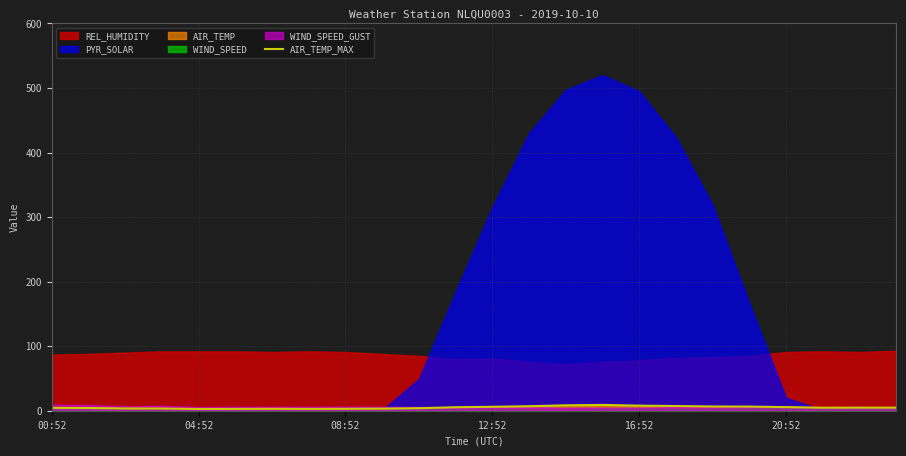

The chart shows a value of 4.5 at 00:52. True or false?

True